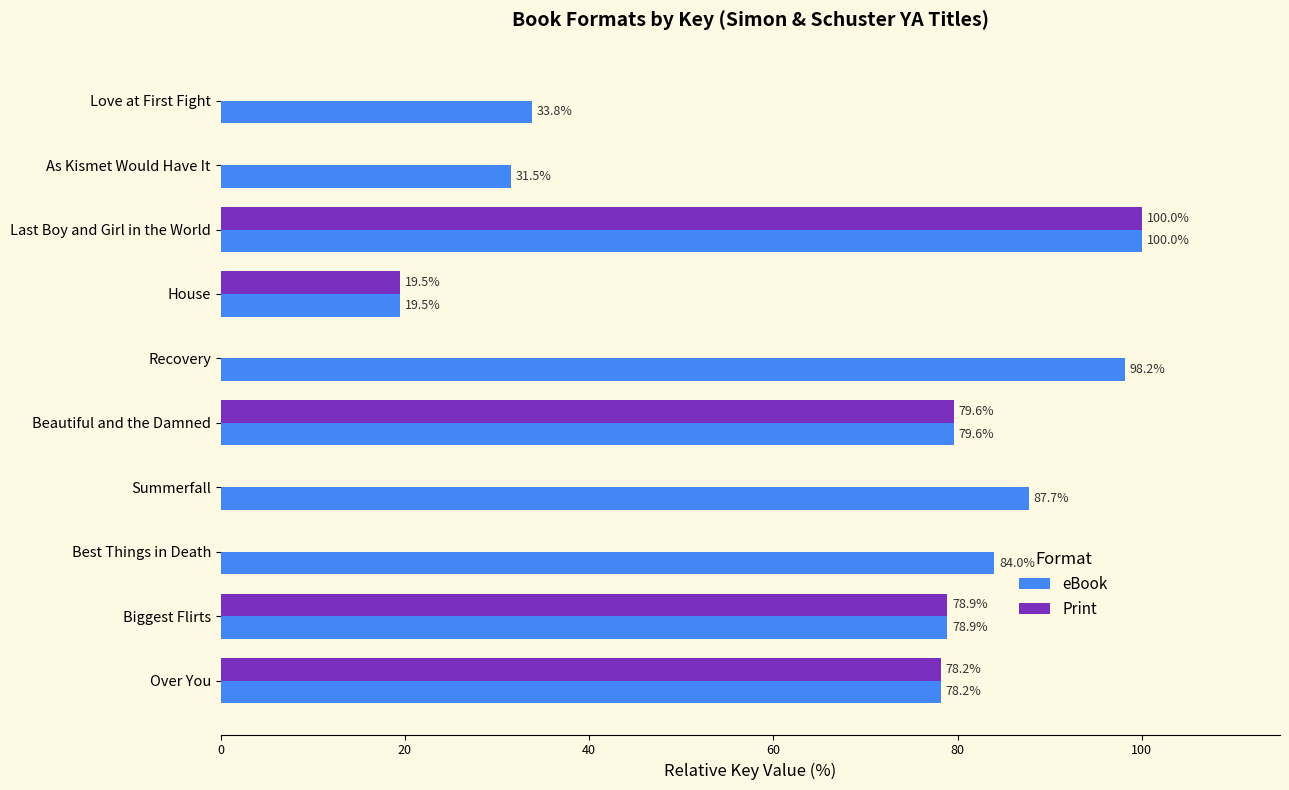

What is the sum of all Print values?

356.2